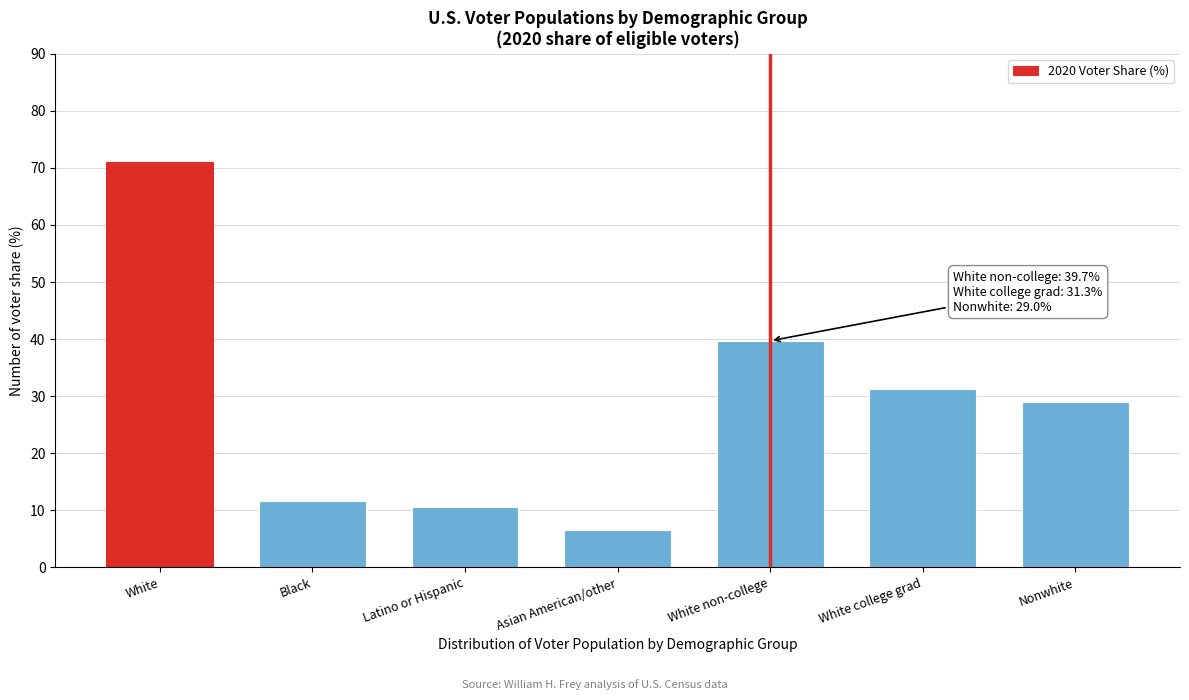

Reading left to right, what are all the values shown in this chart?

White=71.0	Black=11.7	Latino or Hispanic=10.6	Asian American/other=6.6	White non-college=39.7	White college grad=31.3	Nonwhite=29.0